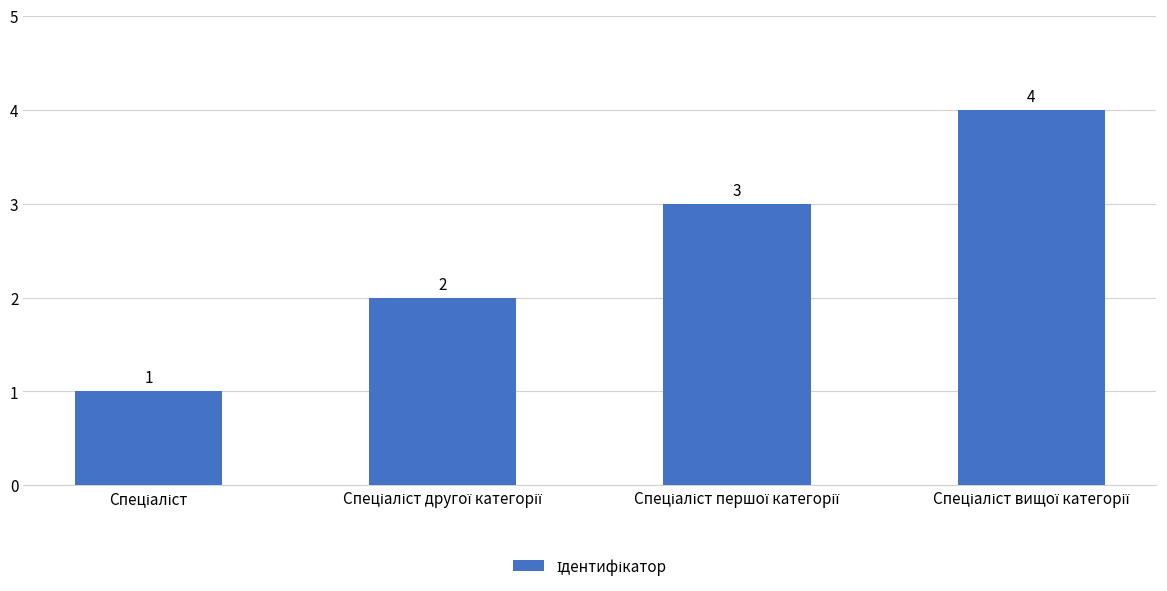

What is the difference between the maximum and minimum values?

3